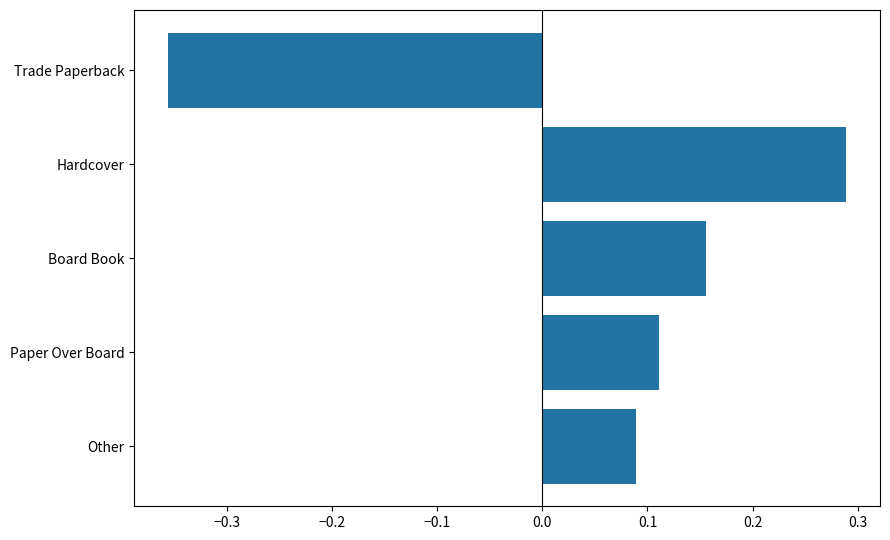

List the labels in order of value, largest first.

Hardcover, Board Book, Paper Over Board, Other, Trade Paperback